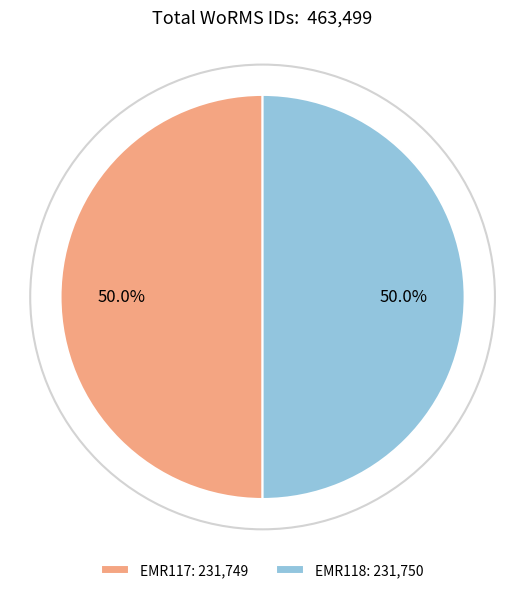

Is the sum of EMR117: 231,749 and EMR118: 231,750 greater than half?

Yes